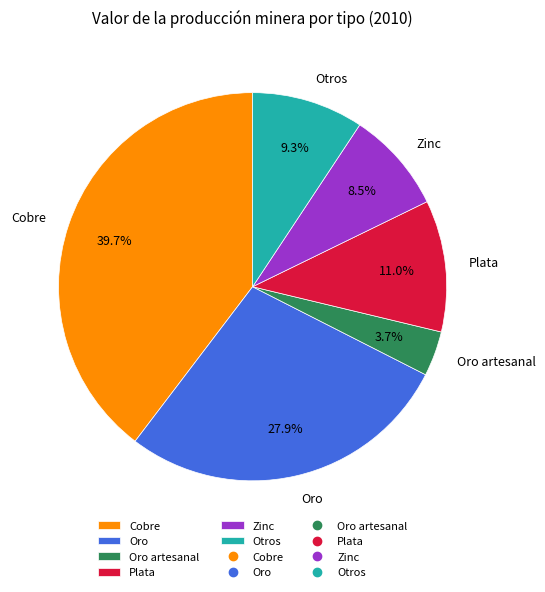

What is the ratio of the value at Oro artesanal to the value at Plata?

0.3